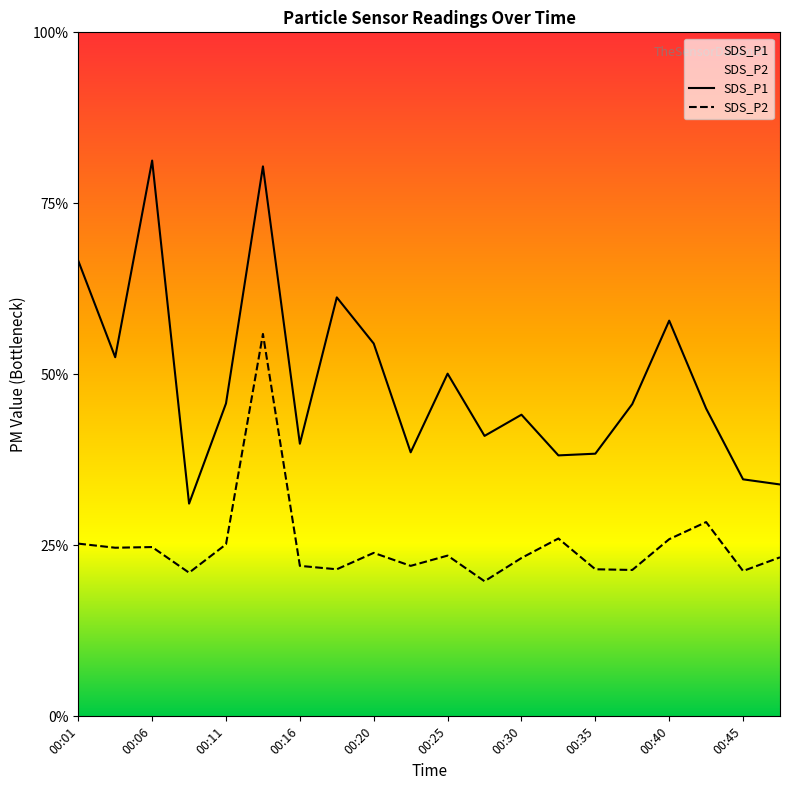

At which label is SDS_P1 closest to 11?

00:20